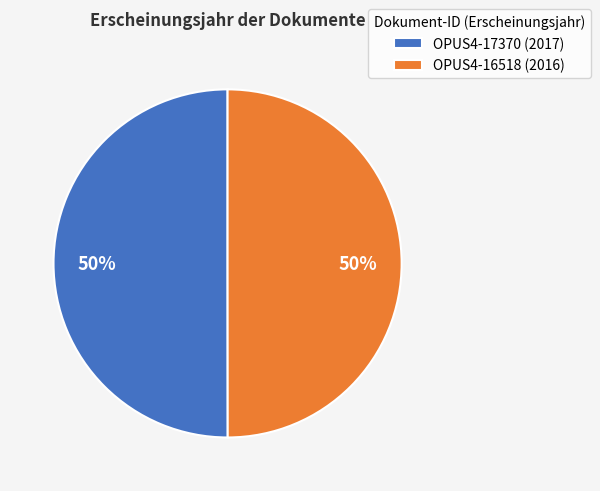

Is the sum of OPUS4-16518 (2016) and OPUS4-17370 (2017) greater than half?

Yes